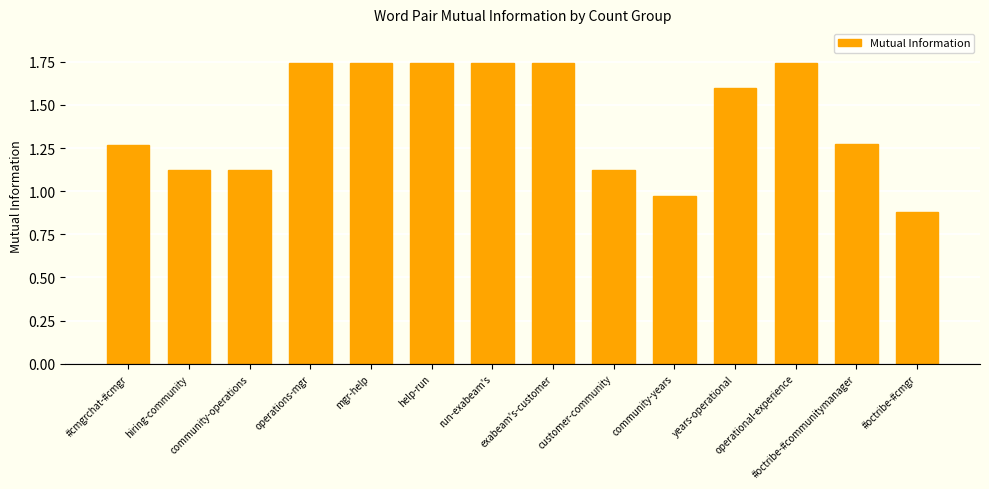

What is the label of the 13th bar from the right?

hiring-community